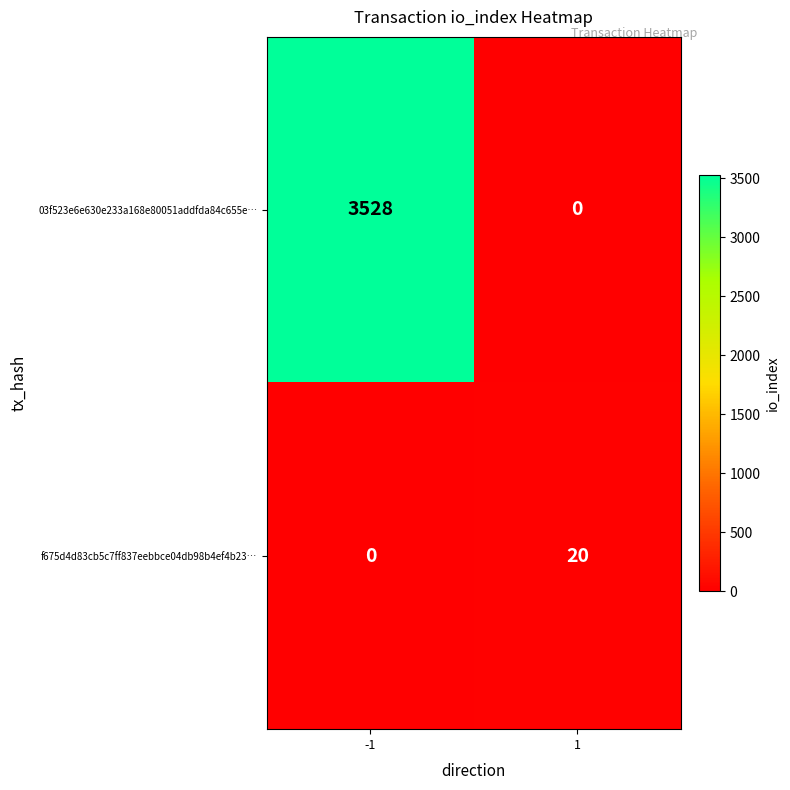

What is the difference between the highest and lowest values at -1?

3528